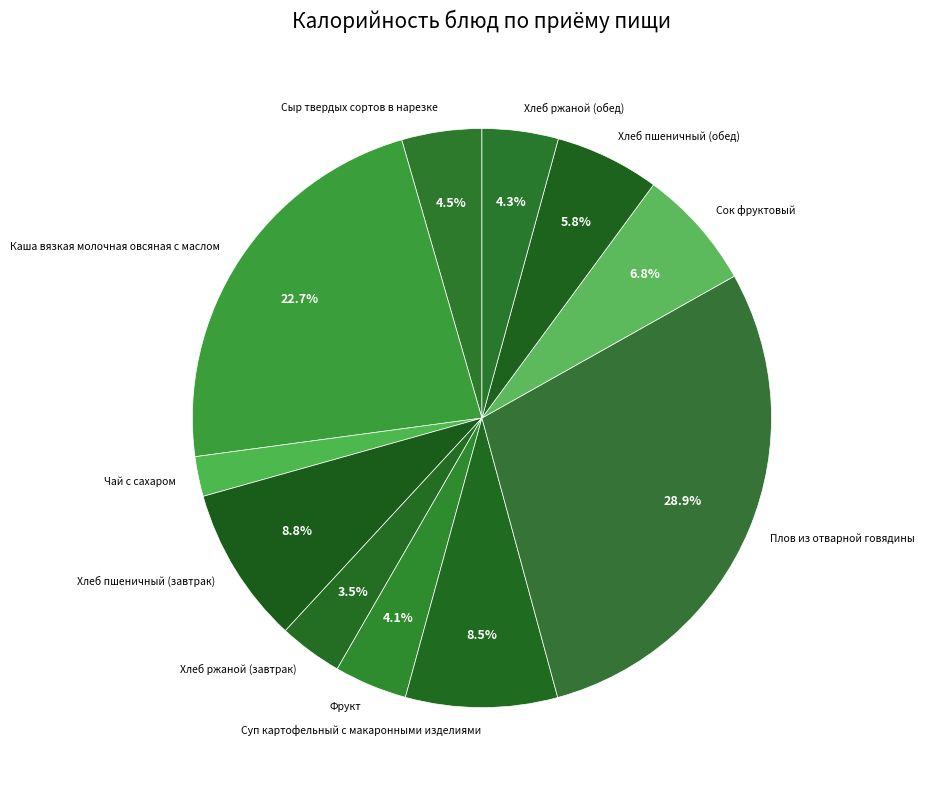

What is the total percentage of Фрукт and Хлеб ржаной (завтрак)?

7.6%